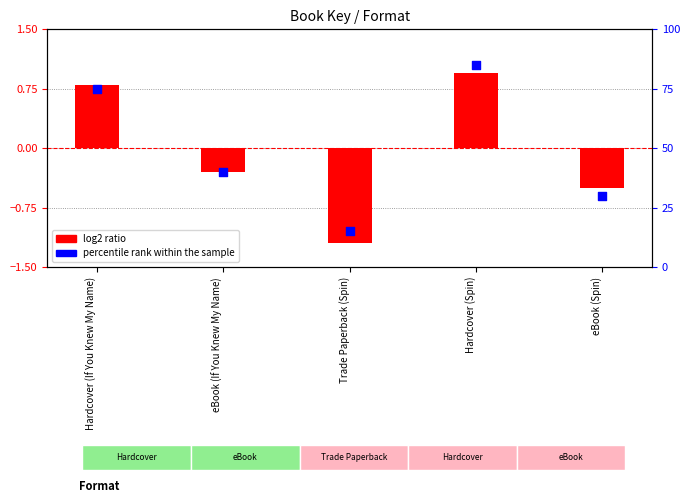

Which series has the largest Y range (max minus min)?

percentile rank within the sample